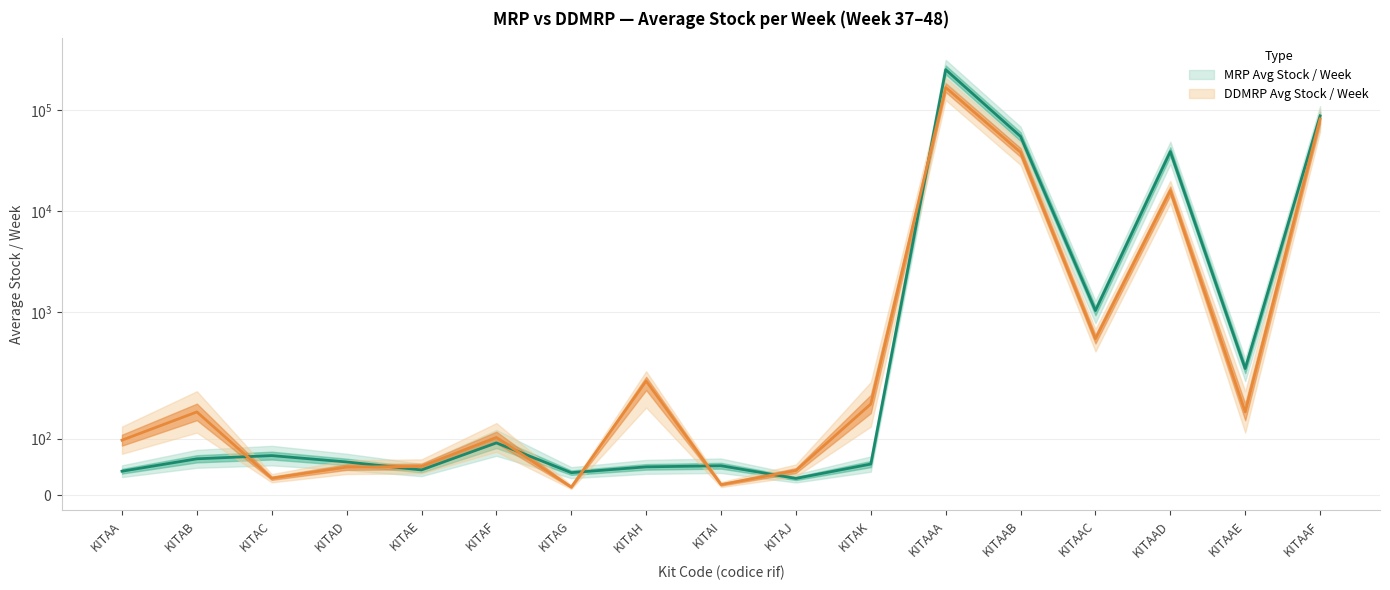

Between KITAC and KITAAD, which is larger?

KITAAD